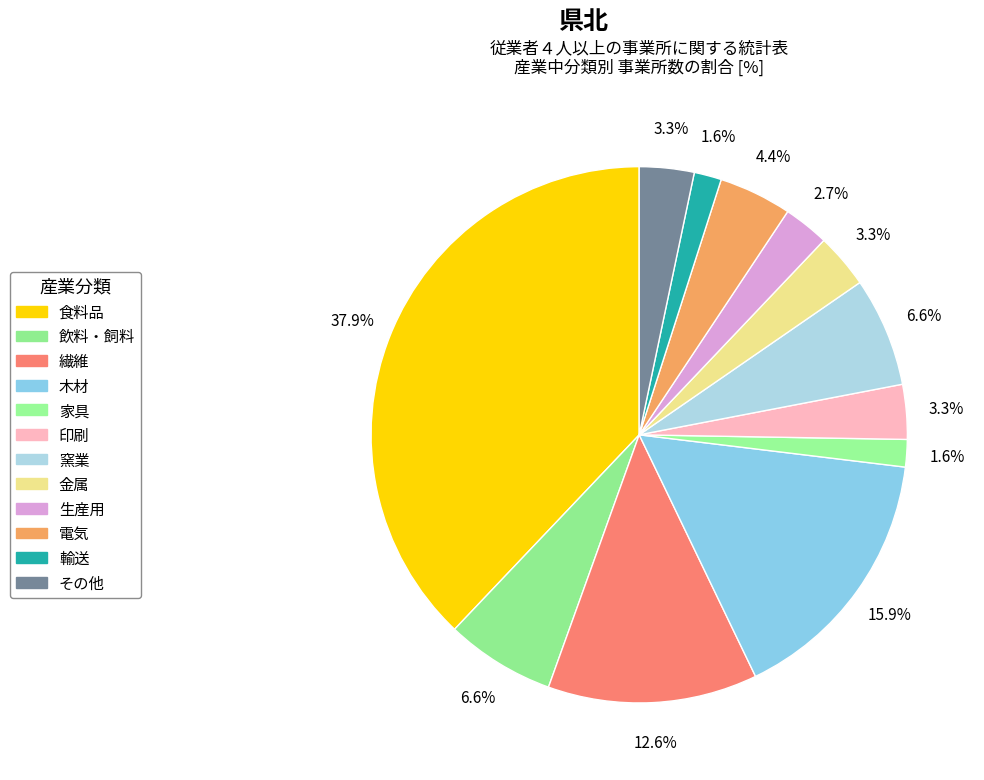

To the nearest percent, what percentage of the pie is 木材?

16%